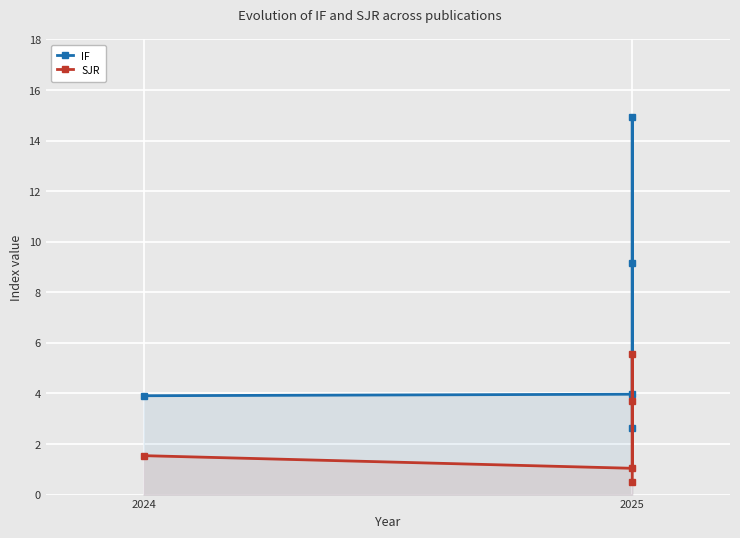

Rank the categories by SJR value from lowest to highest.

2025, 2025, 2024, 2025, 2025